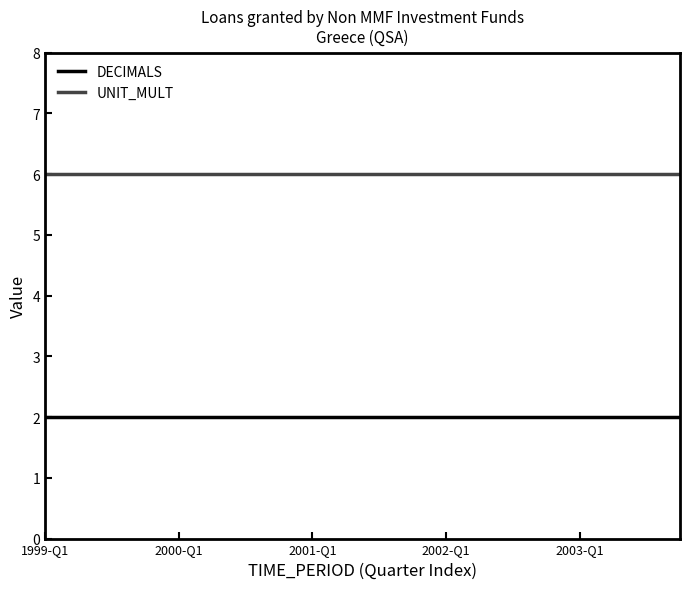

Which series has the largest total across all categories?

UNIT_MULT